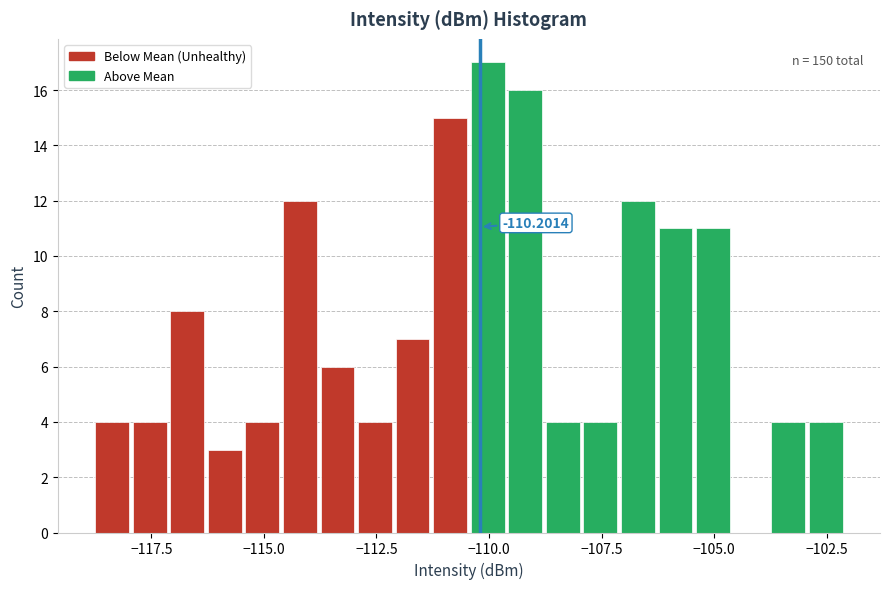

Around what value on the x-axis is the tallest bar? Give the approximate position of its centre, as read against the axis.

-110.0